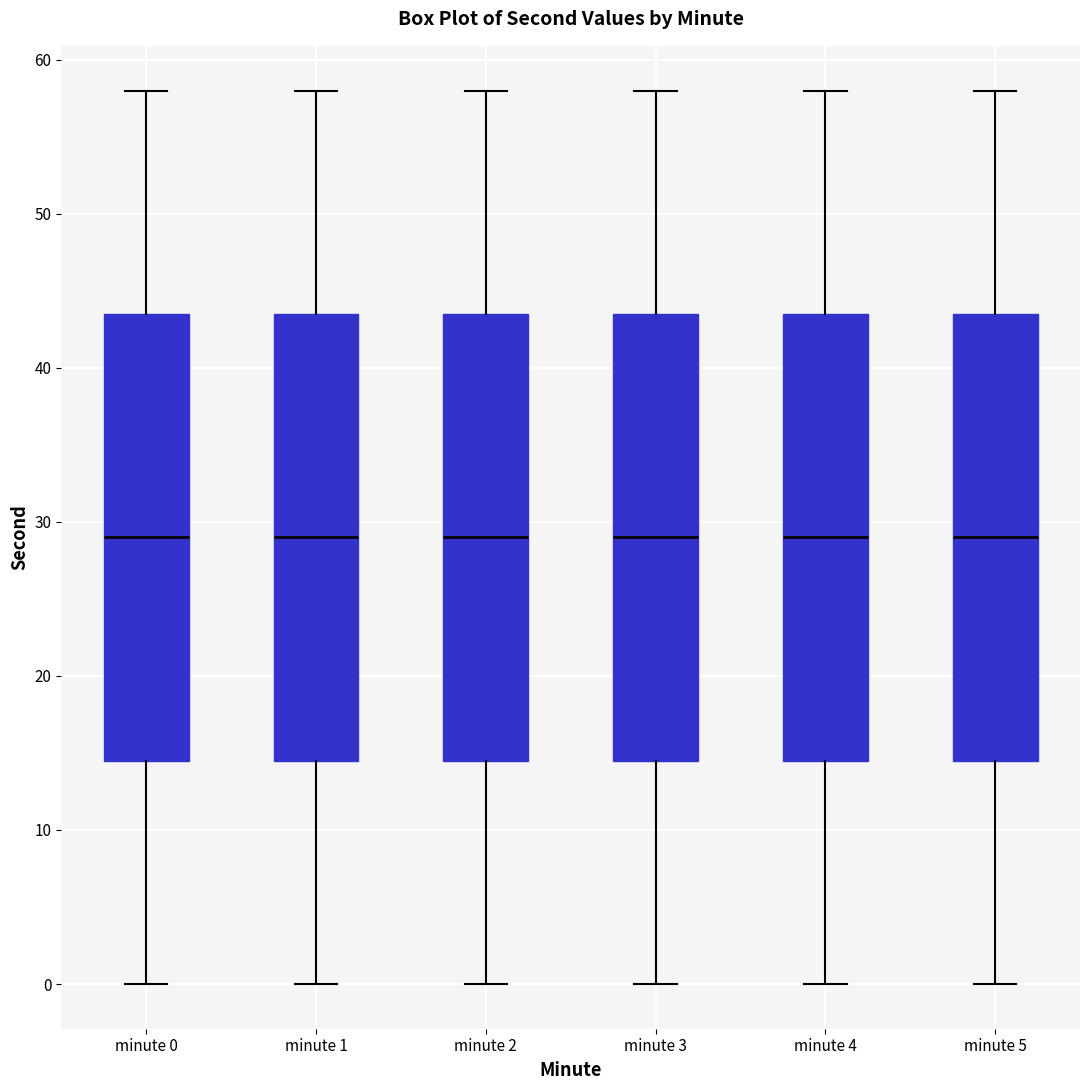

Reading left to right, transcribe this box plot: for each box, give where its median line is, the range the box spans, and where its two whiskers end, as read against the y-axis. The values are not printed on the chart, so give them approximately, as read against the axis.

minute 0: median 29, box 15 to 44, whiskers 0 to 58
minute 1: median 29, box 15 to 44, whiskers 0 to 58
minute 2: median 29, box 15 to 44, whiskers 0 to 58
minute 3: median 29, box 15 to 44, whiskers 0 to 58
minute 4: median 29, box 15 to 44, whiskers 0 to 58
minute 5: median 29, box 15 to 44, whiskers 0 to 58